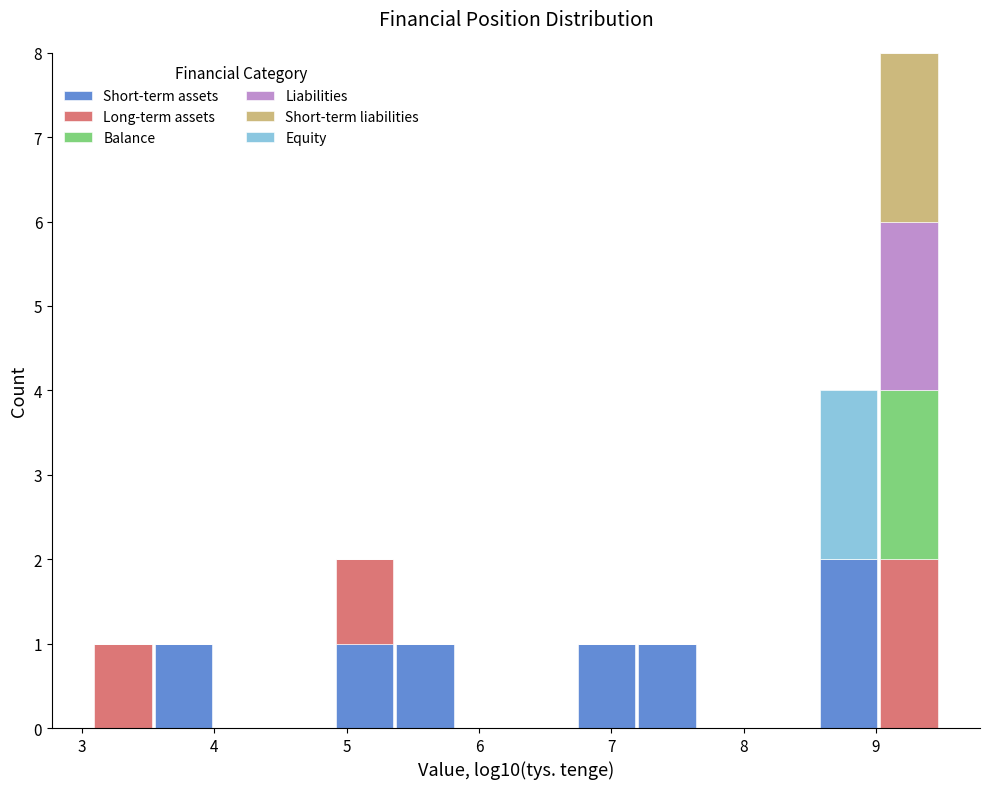

Reading left to right, transcribe this chart: for each stacked bar, give the range it covers on the x-axis and its total height. Neither the bar edges nor the heights are printed on the chart, so give them approximately, as read against the axes.

3.1 to 3.5: 1
3.5 to 4.0: 1
4.0 to 4.5: 0
4.5 to 4.9: 0
4.9 to 5.4: 2
5.4 to 5.8: 1
5.8 to 6.3: 0
6.3 to 6.7: 0
6.7 to 7.2: 1
7.2 to 7.7: 1
7.7 to 8.1: 0
8.1 to 8.6: 0
8.6 to 9.0: 4
9.0 to 9.5: 8